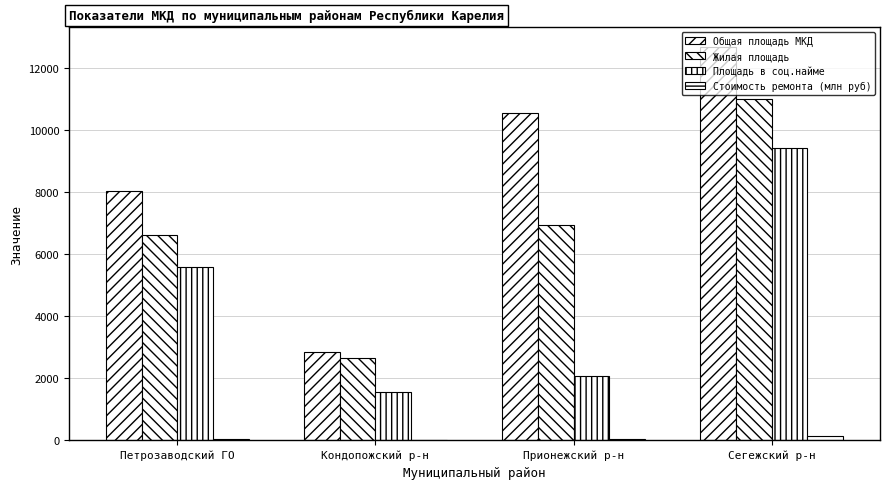

Is it true that Площадь в соц.найме equals 1433.0 at Прионежский р-н?

False